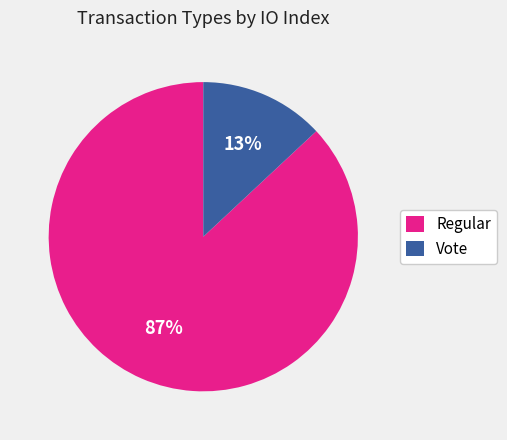

What is the smallest slice in the pie chart?

Vote